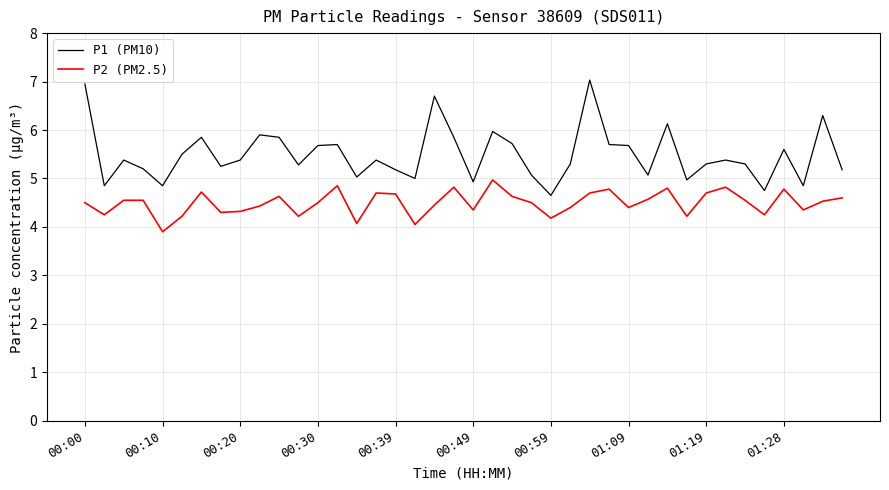

What is the minimum value shown in the chart?

3.9